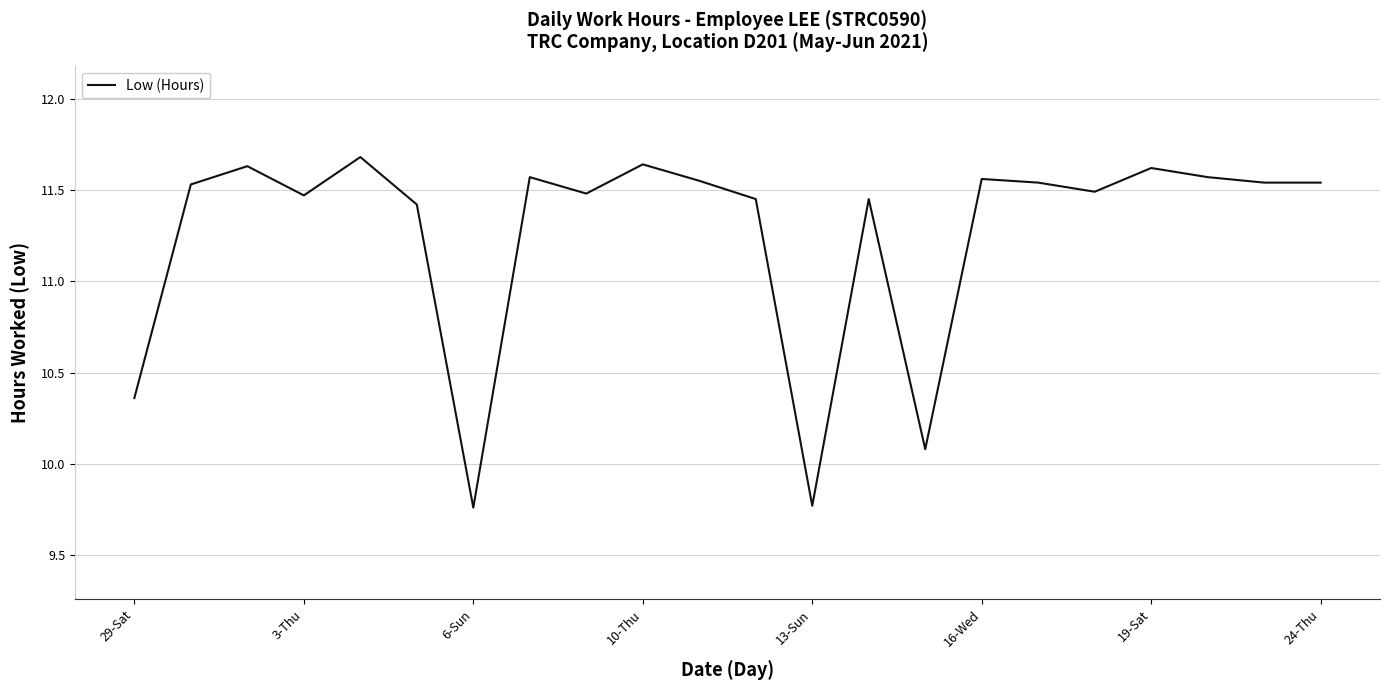

What is the difference between the maximum and second lowest values?

1.9